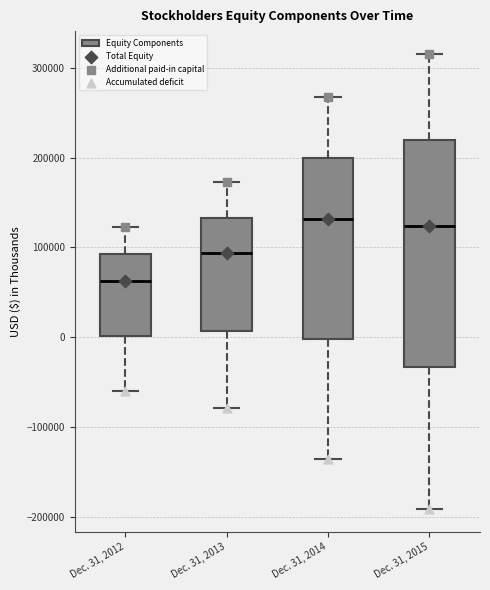

Reading left to right, read every box against the y-axis: the position of its median line, the range the box covers, and the ends of its whiskers. The values are not printed on the chart, so give them approximately, as read against the axis.

Dec. 31, 2012: median 60000, box 0 to 90000, whiskers -60000 to 120000
Dec. 31, 2013: median 90000, box 10000 to 130000, whiskers -80000 to 170000
Dec. 31, 2014: median 130000, box 0 to 200000, whiskers -140000 to 270000
Dec. 31, 2015: median 120000, box -30000 to 220000, whiskers -190000 to 320000